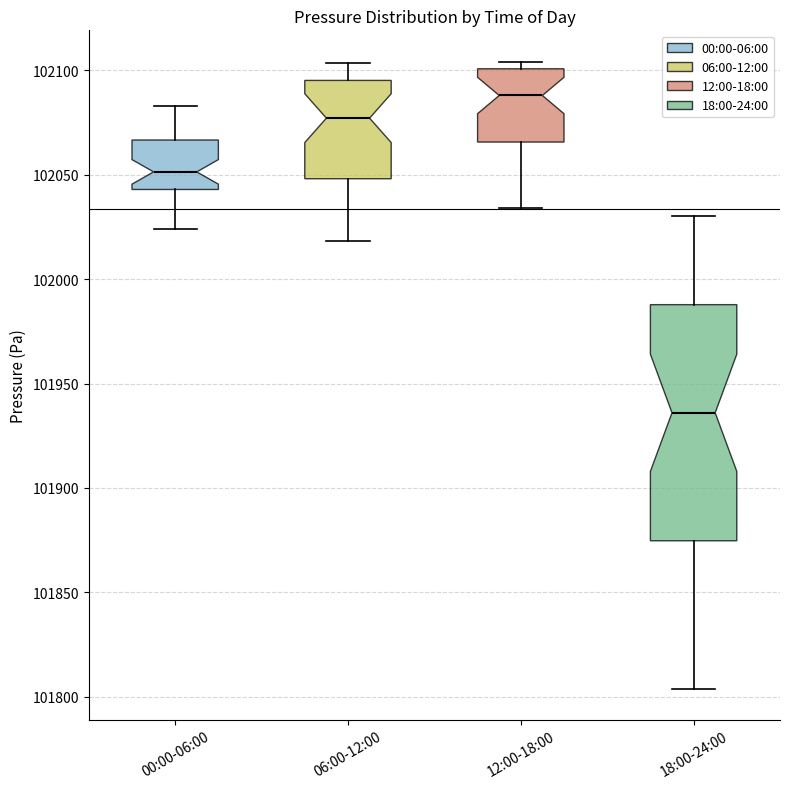

Comparing the boxes themselves (not the whiskers), which one is the tallest?

18:00-24:00